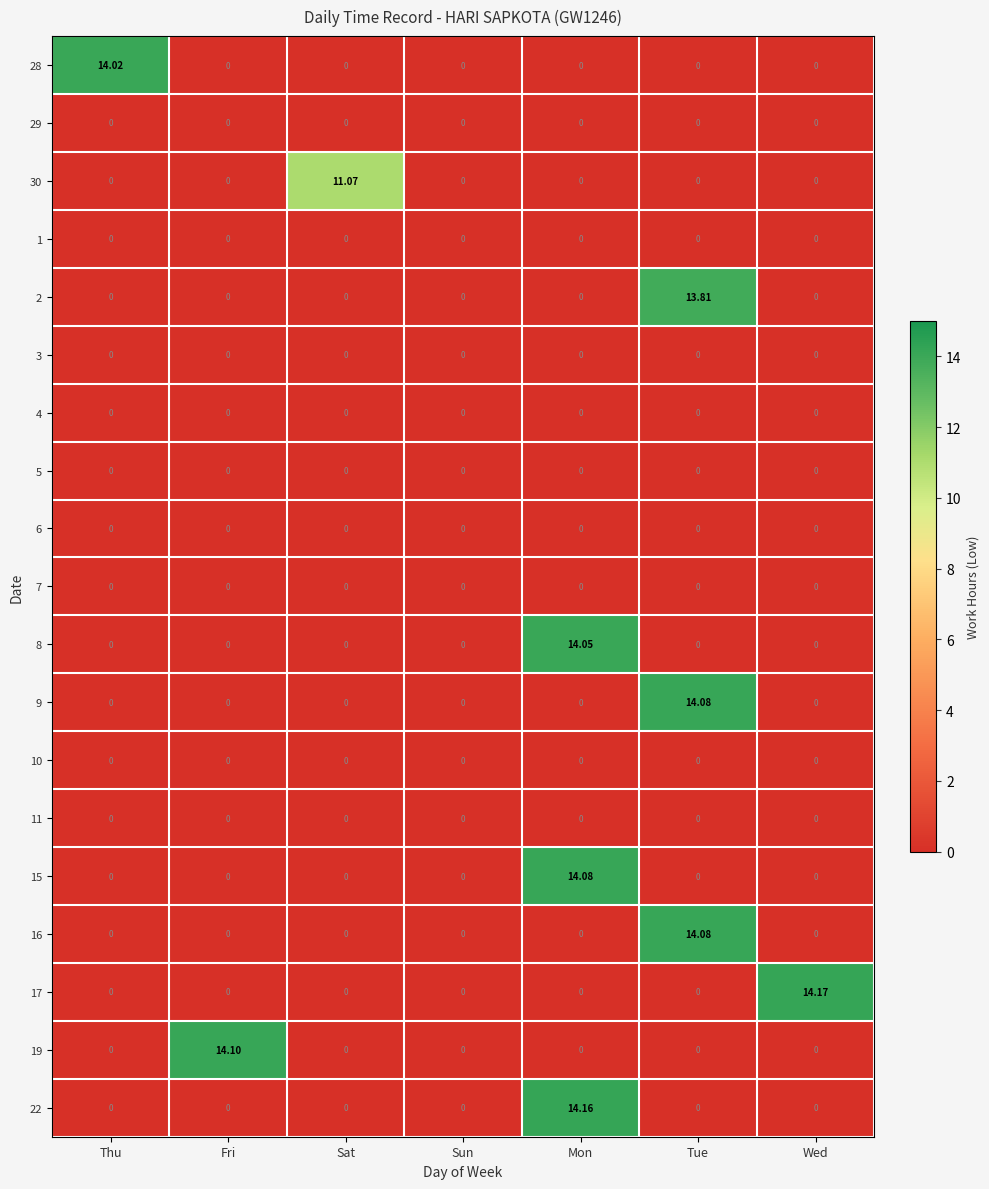

At which category is the sum across all series the highest?

Mon